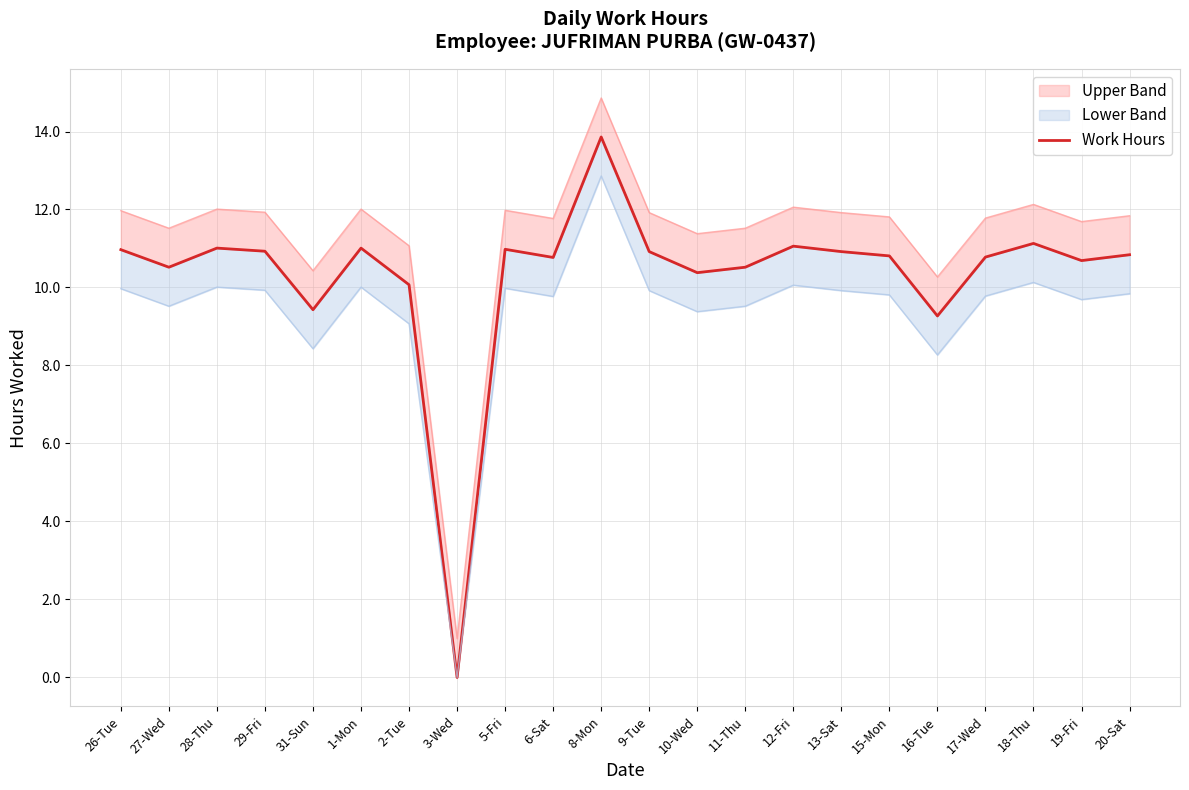

At which category does the chart reach its minimum across all series?

3-Wed